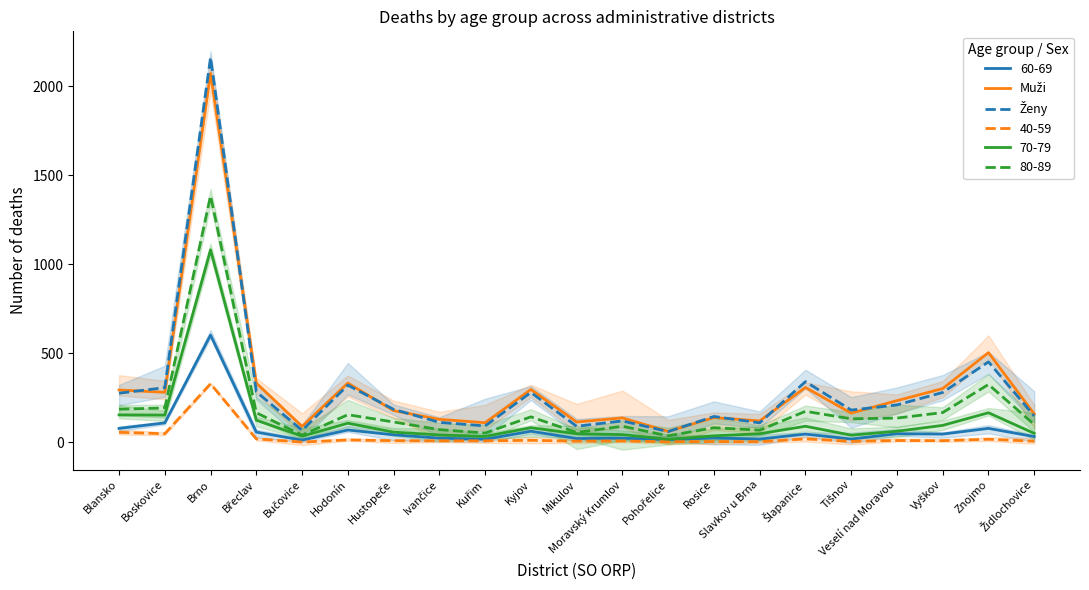

Which category has the highest value in the Ženy series?

Brno